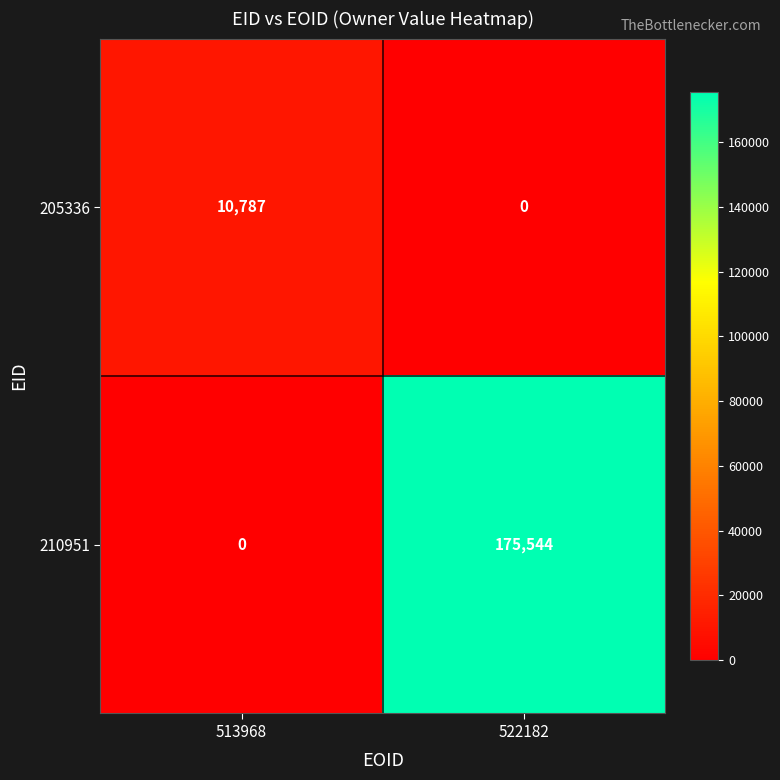

True or false: 210951 has a value of 281664 at 522182.

False